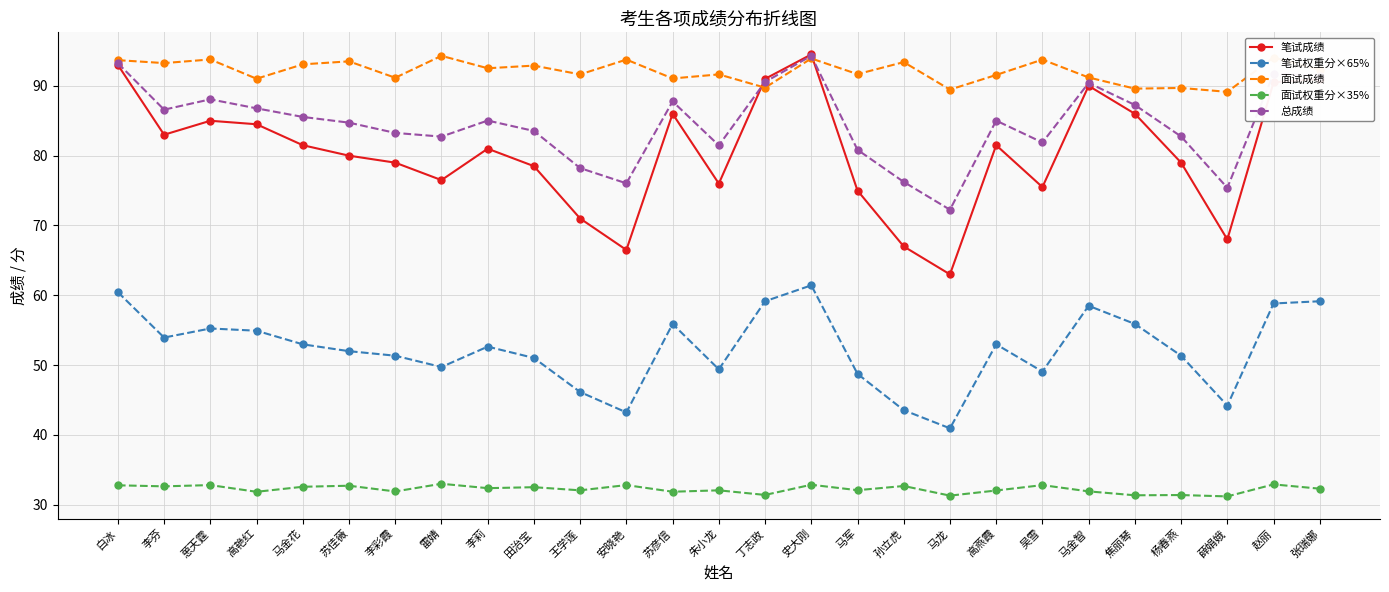

The value of 笔试权重分×65% at 安晓艳 is 43.2. True or false?

True